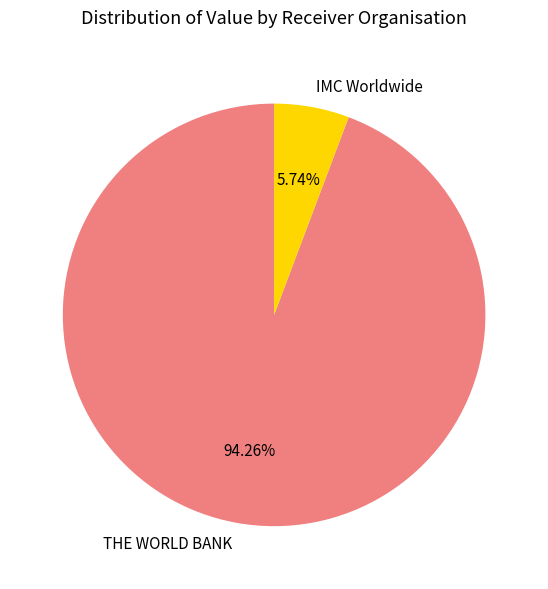

The THE WORLD BANK slice represents 82% of the pie. True or false?

False